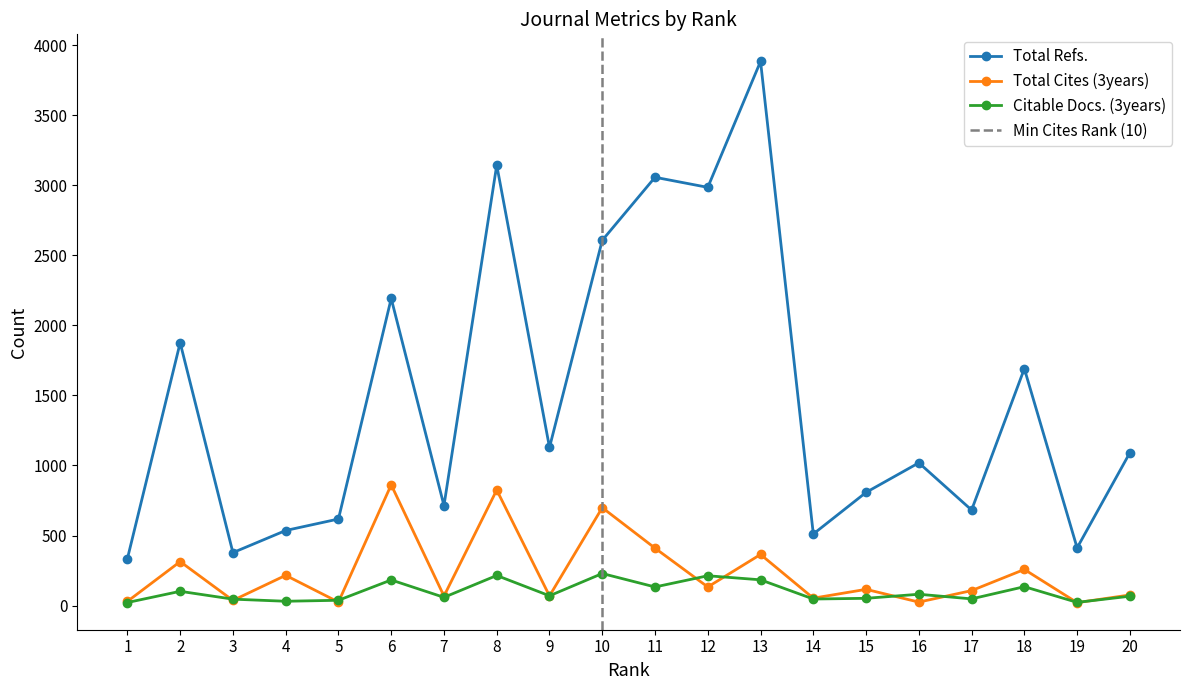

What is the value of the Total Cites (3years) point at the 2nd from the left?

314